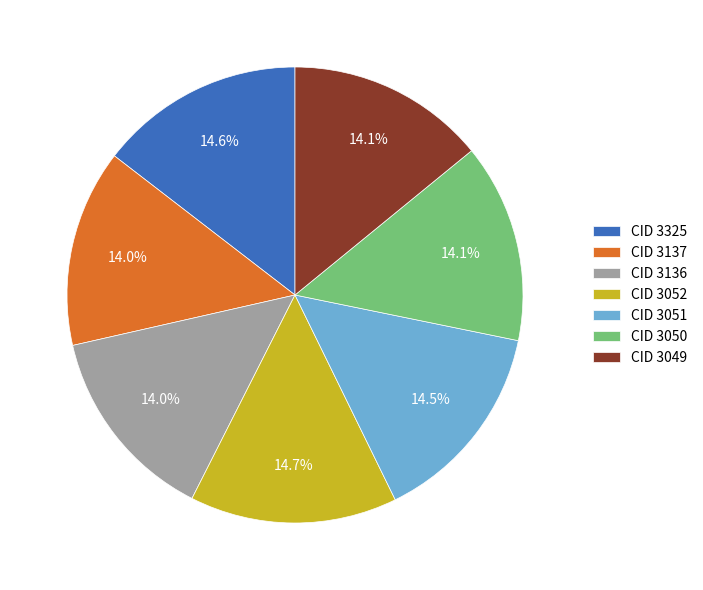

Does CID 3050 account for over 50% of the chart?

No